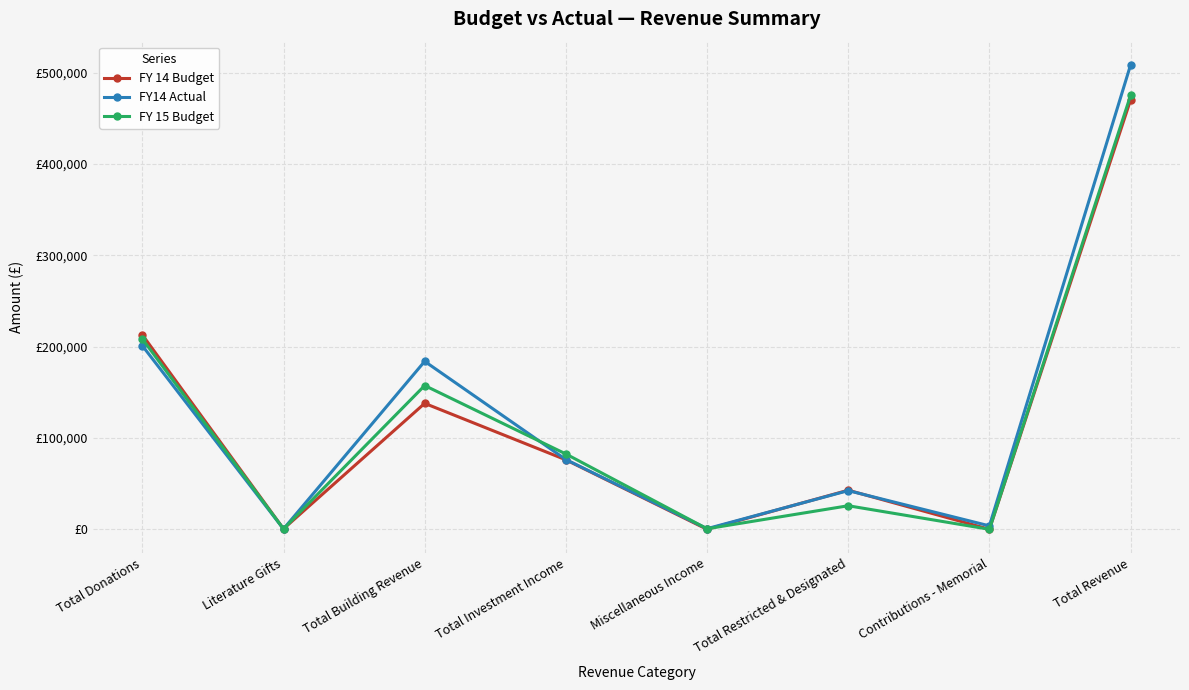

At which category is the sum across all series the highest?

Total Revenue